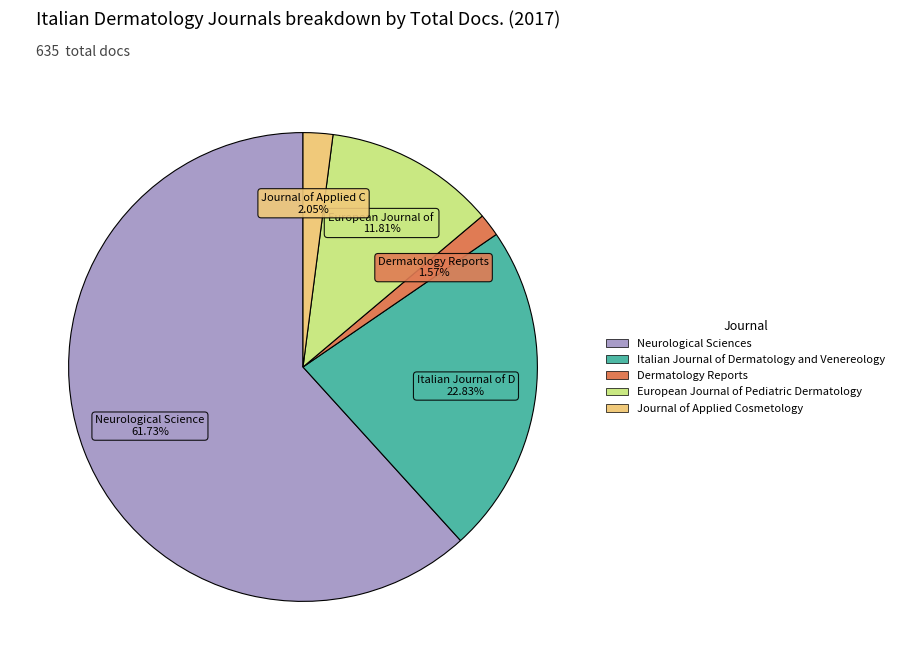

Is it true that Italian Journal of Dermatology and Venereology is 23% of the pie?

True